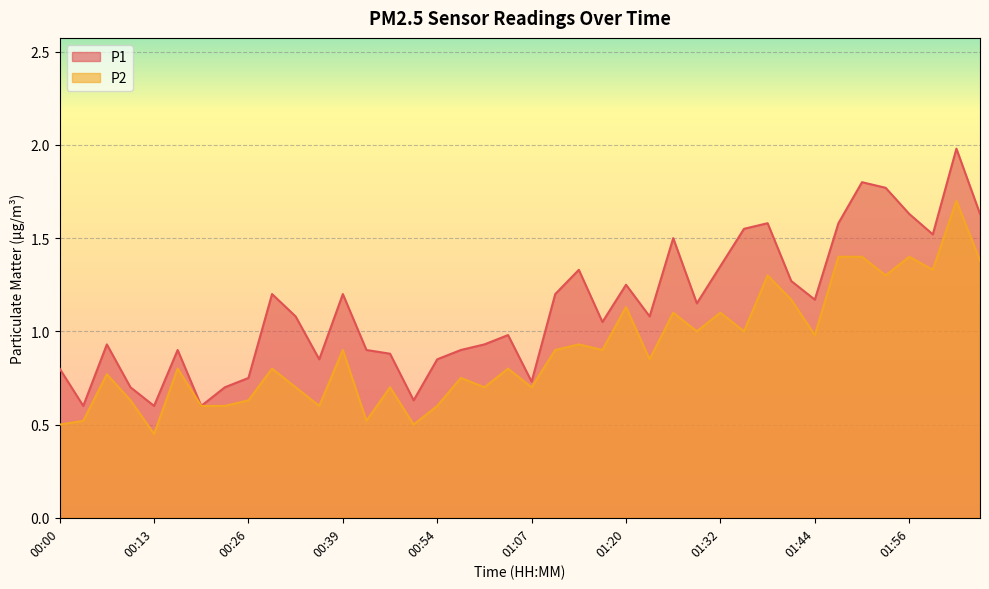

Between 01:26 and 02:00, which series saw the biggest shift?

P2